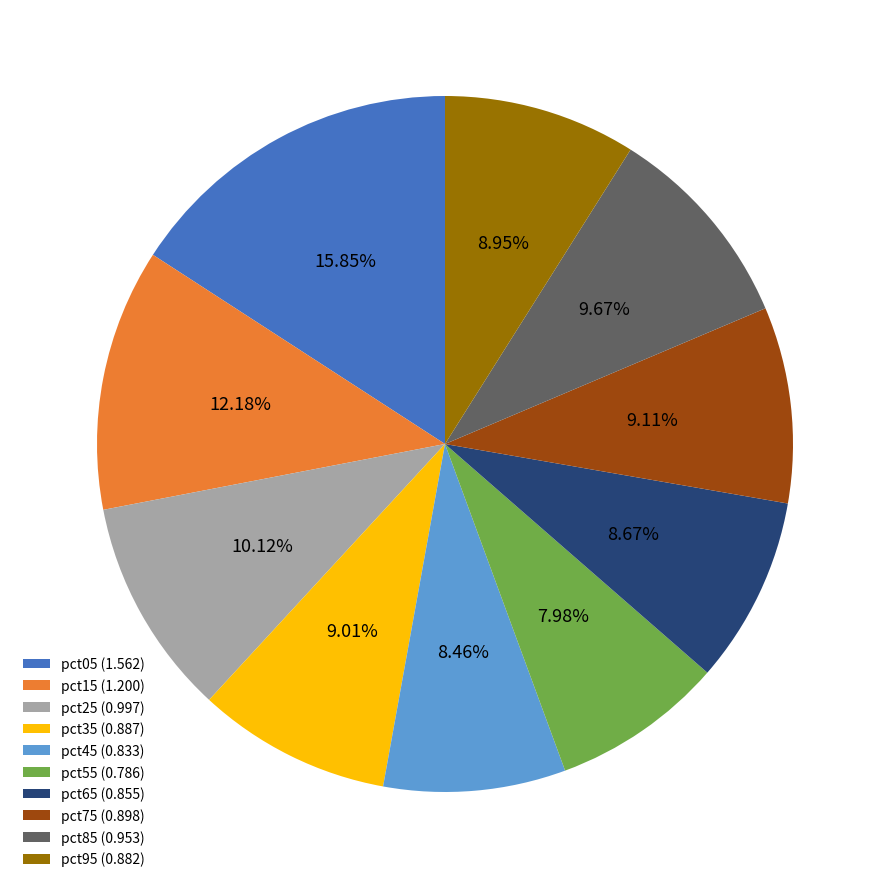

Combined, do pct65 (0.855) and pct85 (0.953) account for over 50%?

No